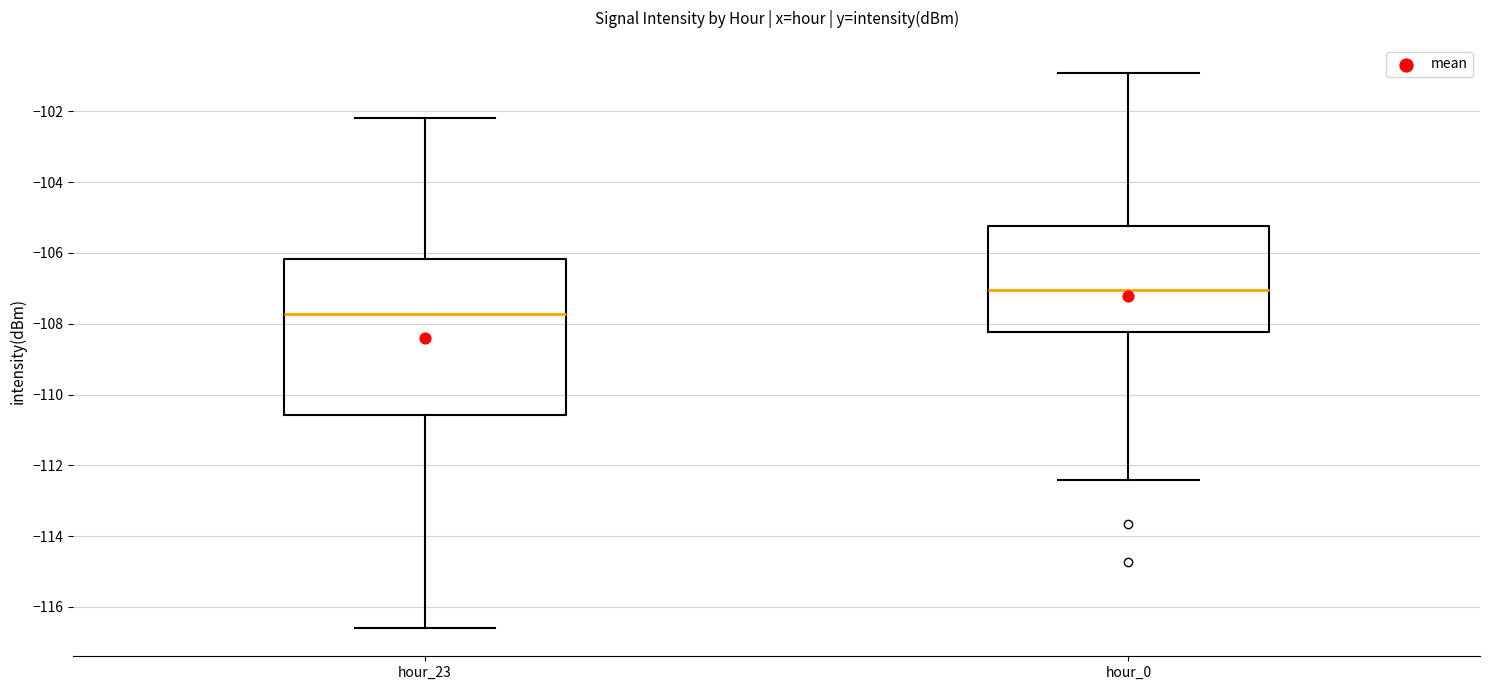

Which box's median line is the highest?

hour_0